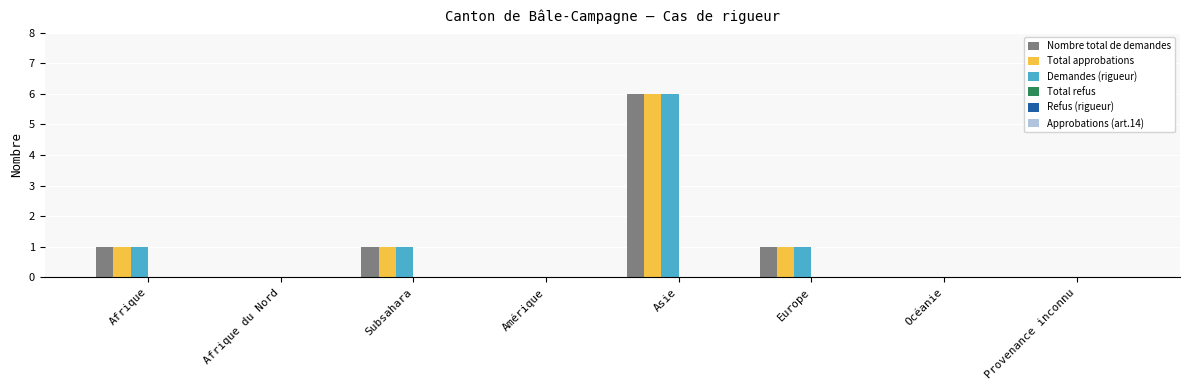

At which category does the chart reach its peak across all series?

Asie